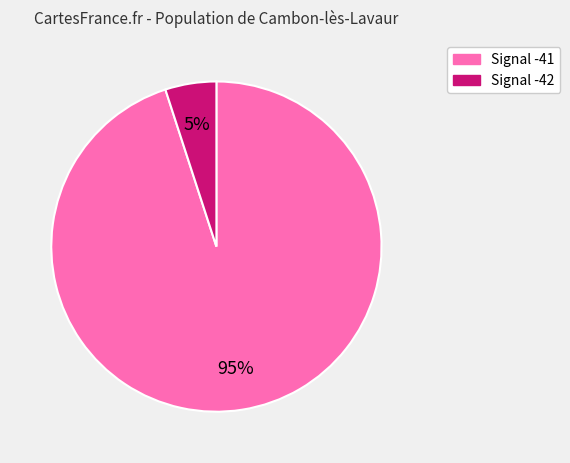

To the nearest percent, what is the average slice percentage?

50%